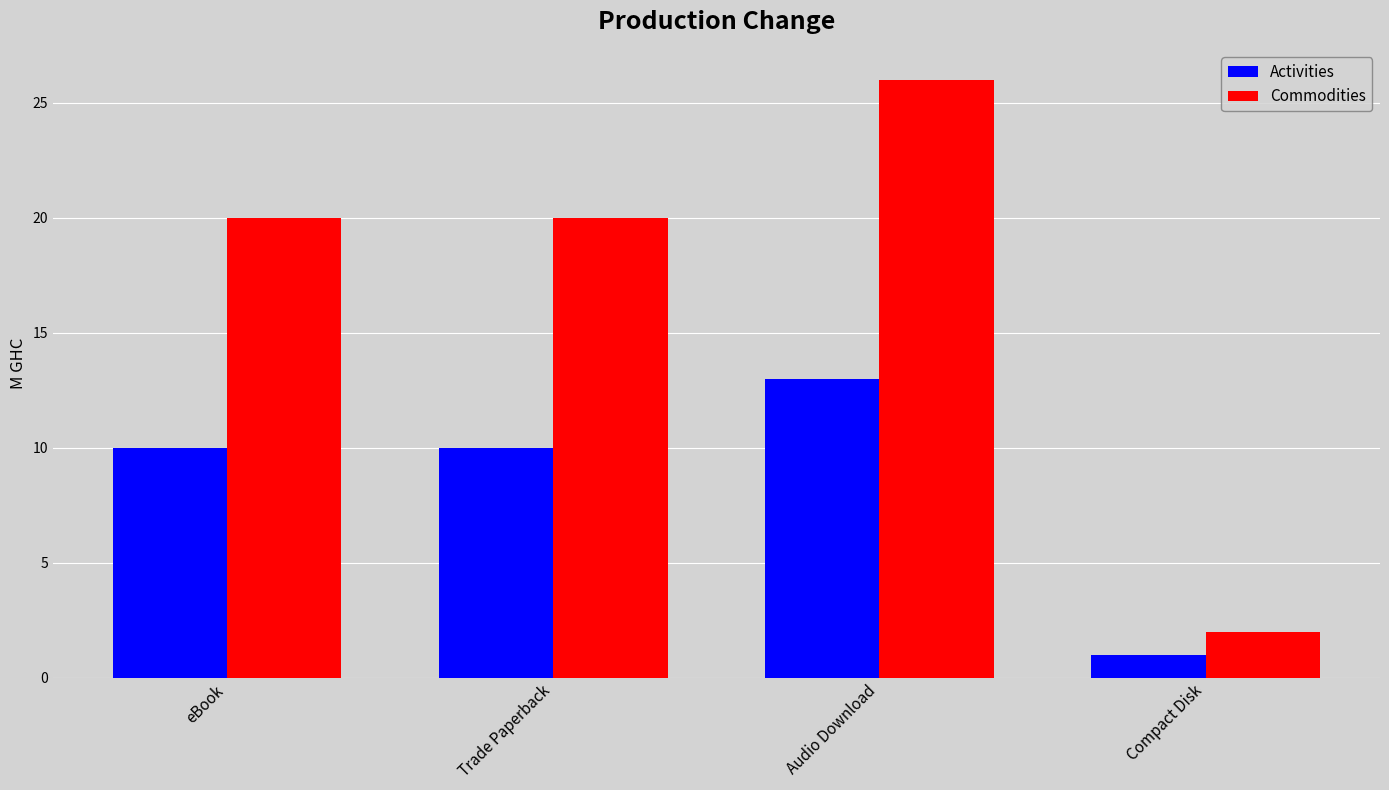

What is the sum of the Activities values at eBook and Compact Disk?

11